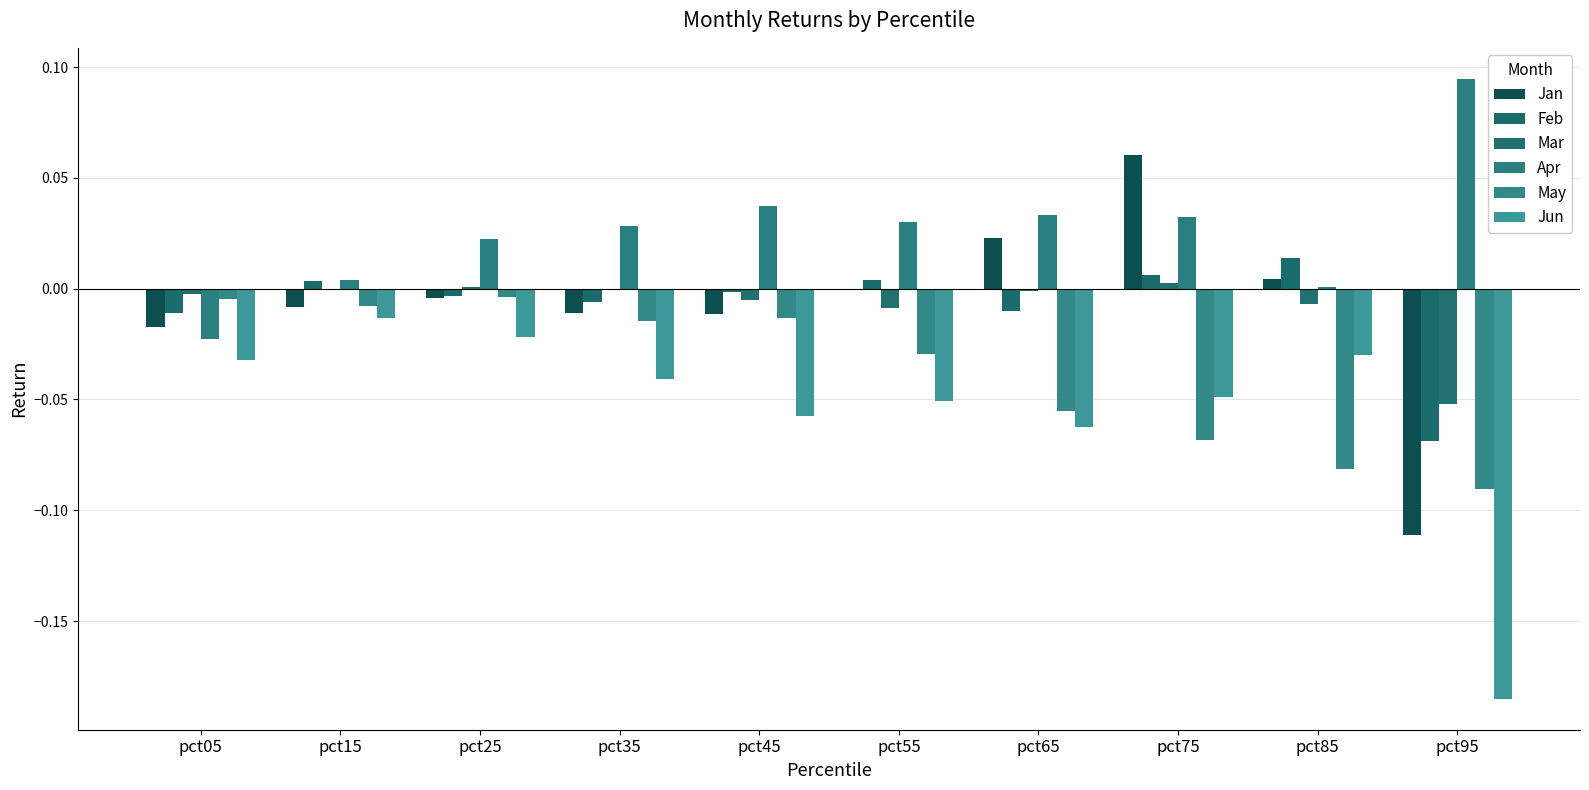

How many values in the Feb series exceed 0?

4